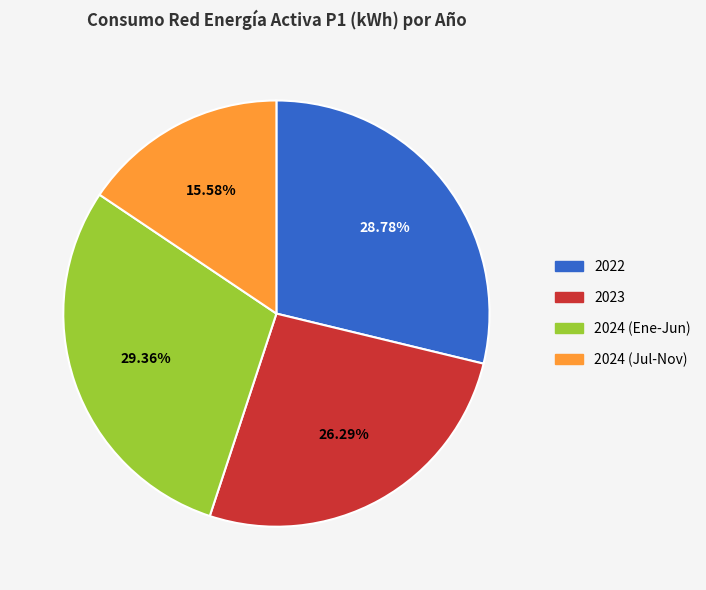

Count the number of slices in the pie.

4